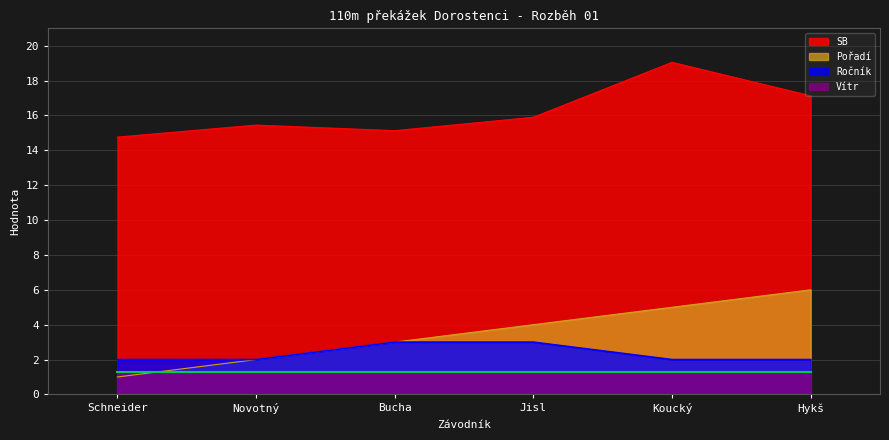

What is the label of the 5th point from the right?

Novotný